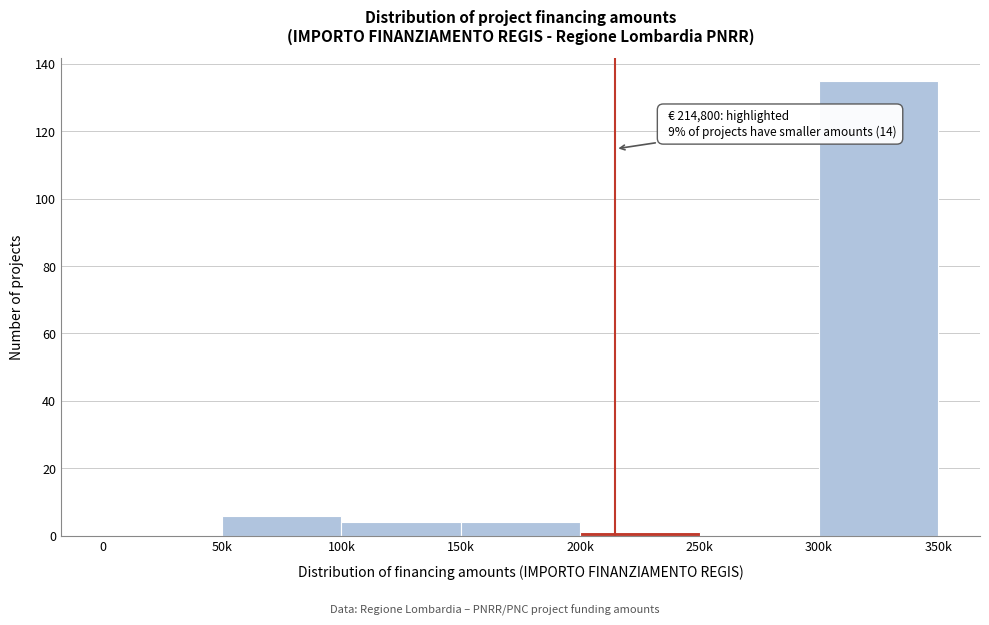

Reading left to right, transcribe all the data shown in this chart.

0=0	50k=6	100k=4	150k=4	200k=1	250k=0	300k=135